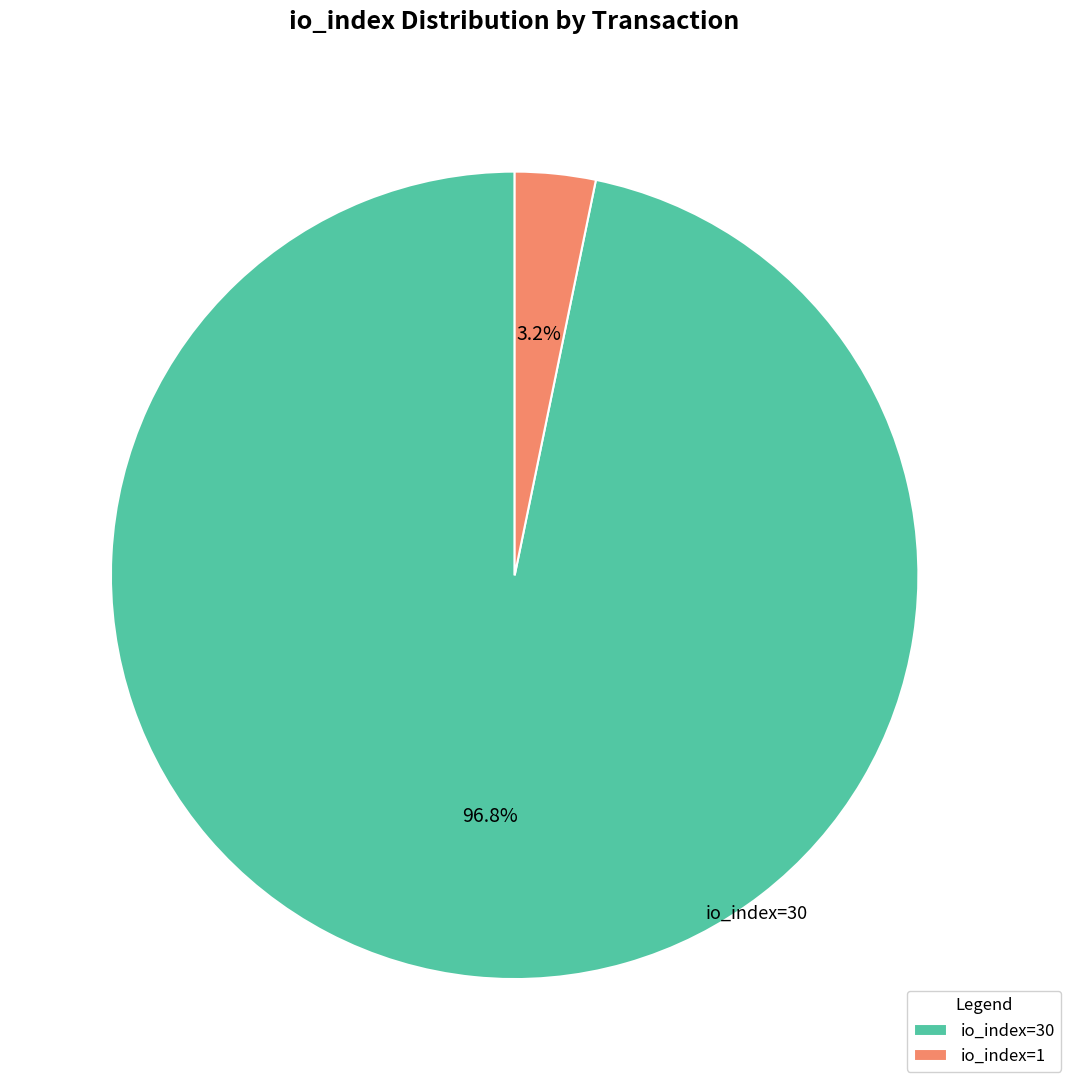

The io_index=30 slice represents 97% of the pie. True or false?

True